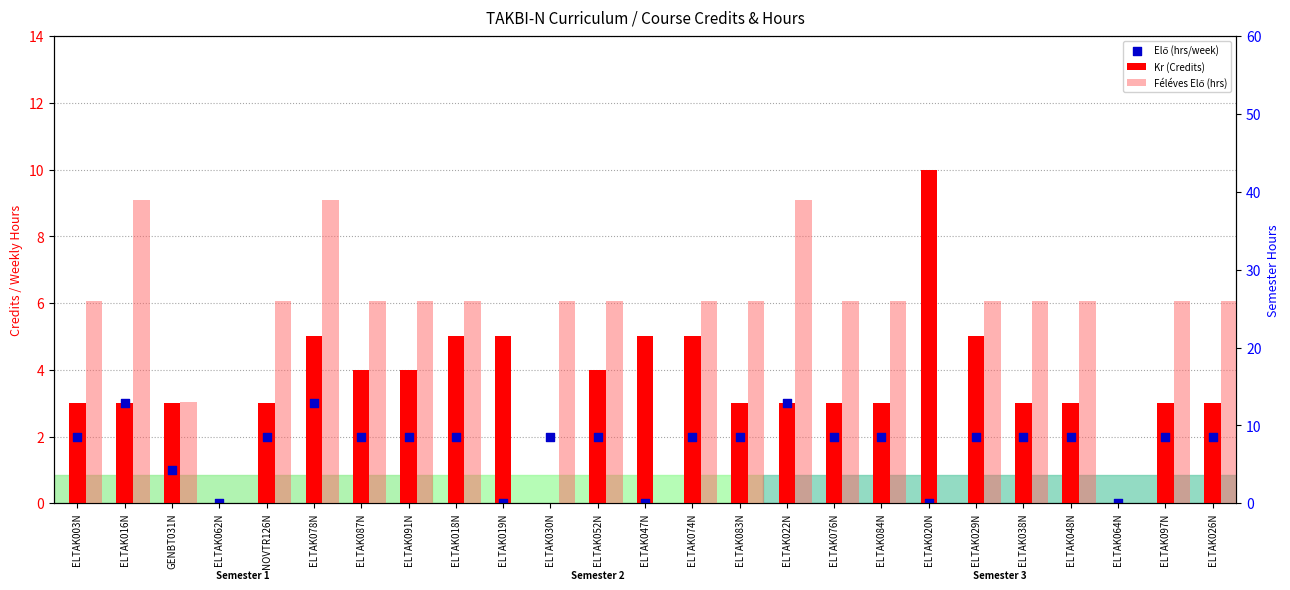

What is the total value across all series at ELTAK097N?

31